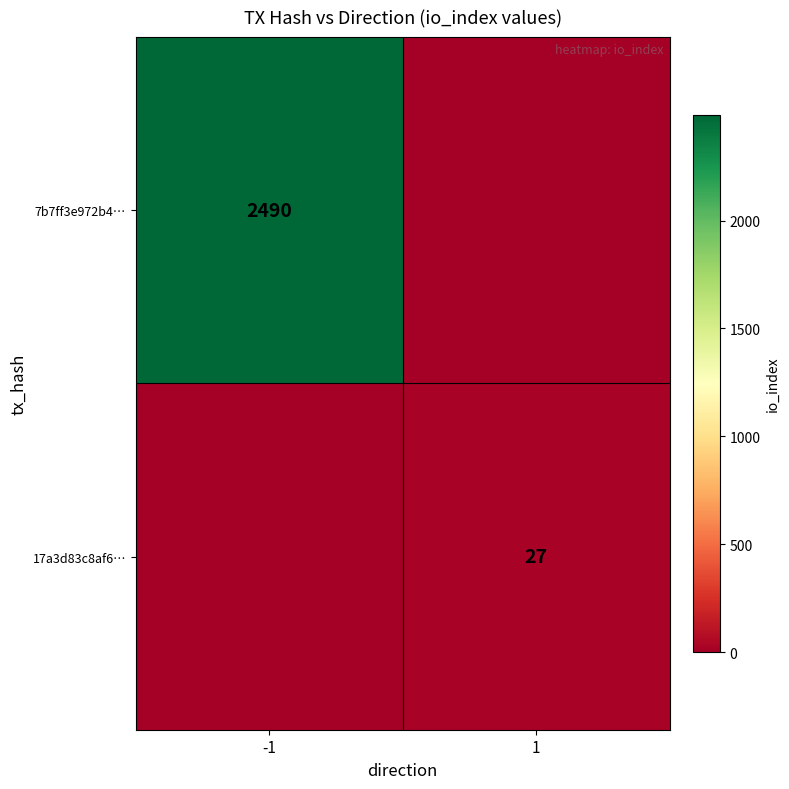

The 17a3d83c8af6… series shows 27 at 1. True or false?

True